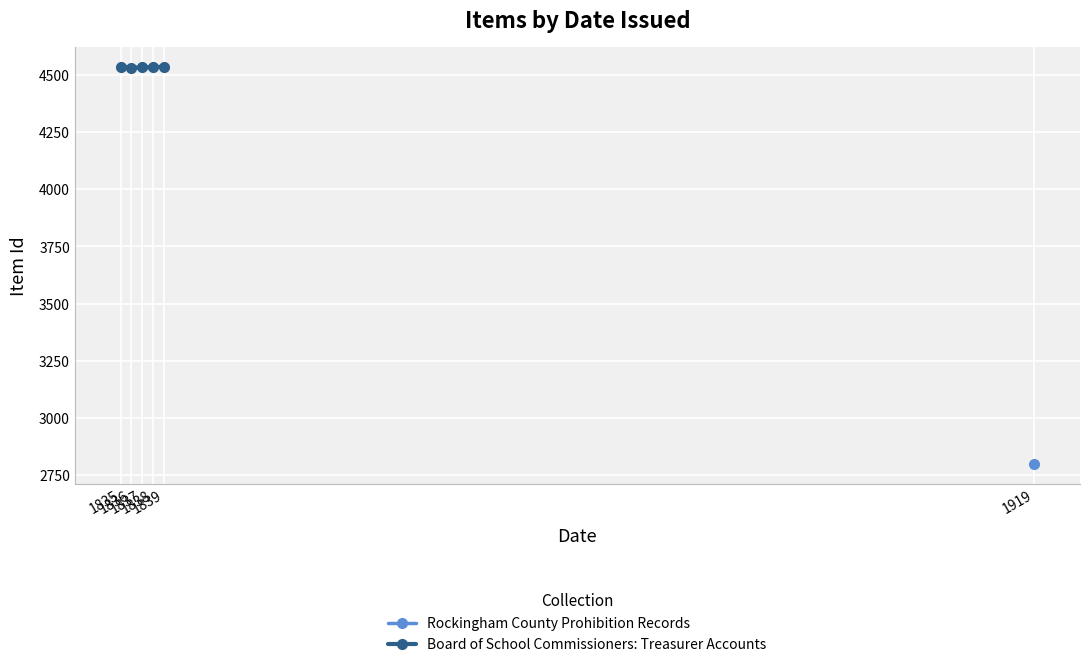

How many interior local valleys (lower than both neighbors) does the data have?

1